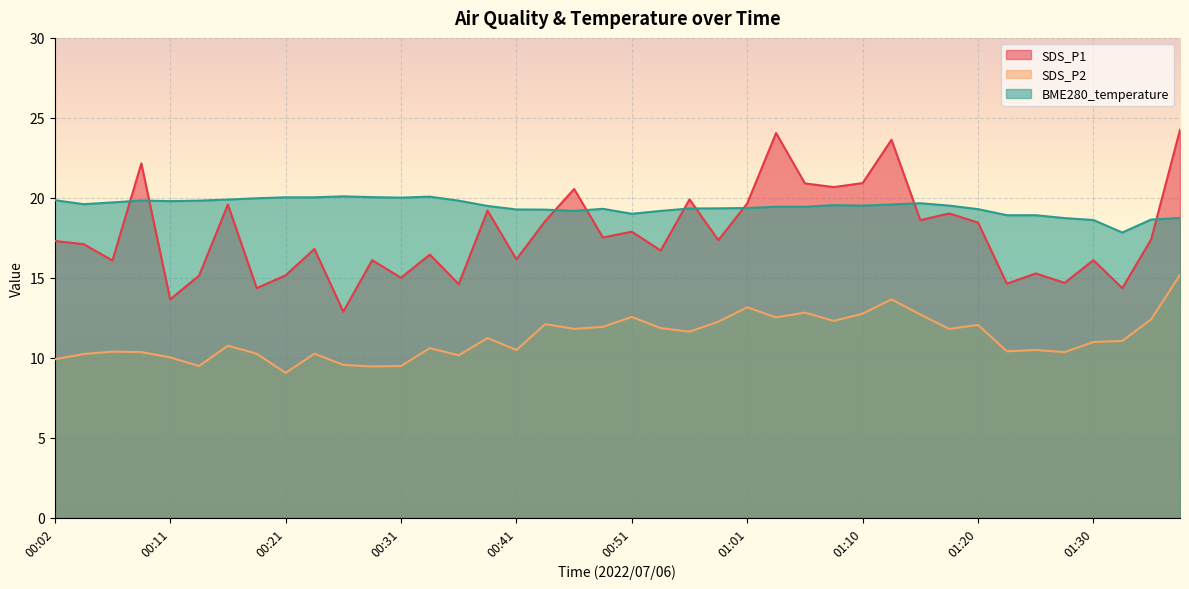

Which has a higher value, 00:02 or 01:25?

00:02